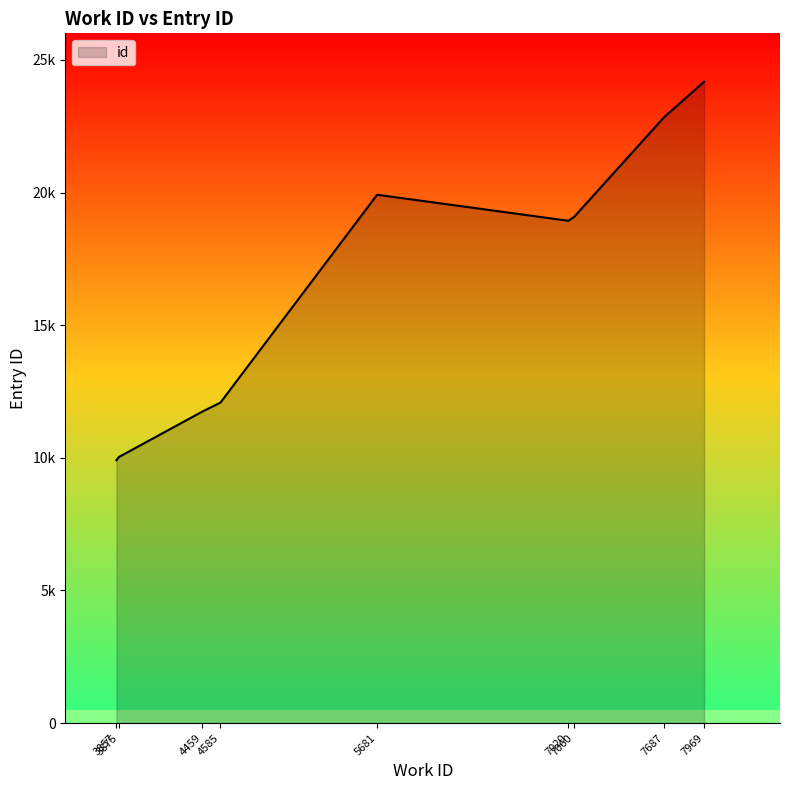

What is the maximum value shown in the chart?

24176